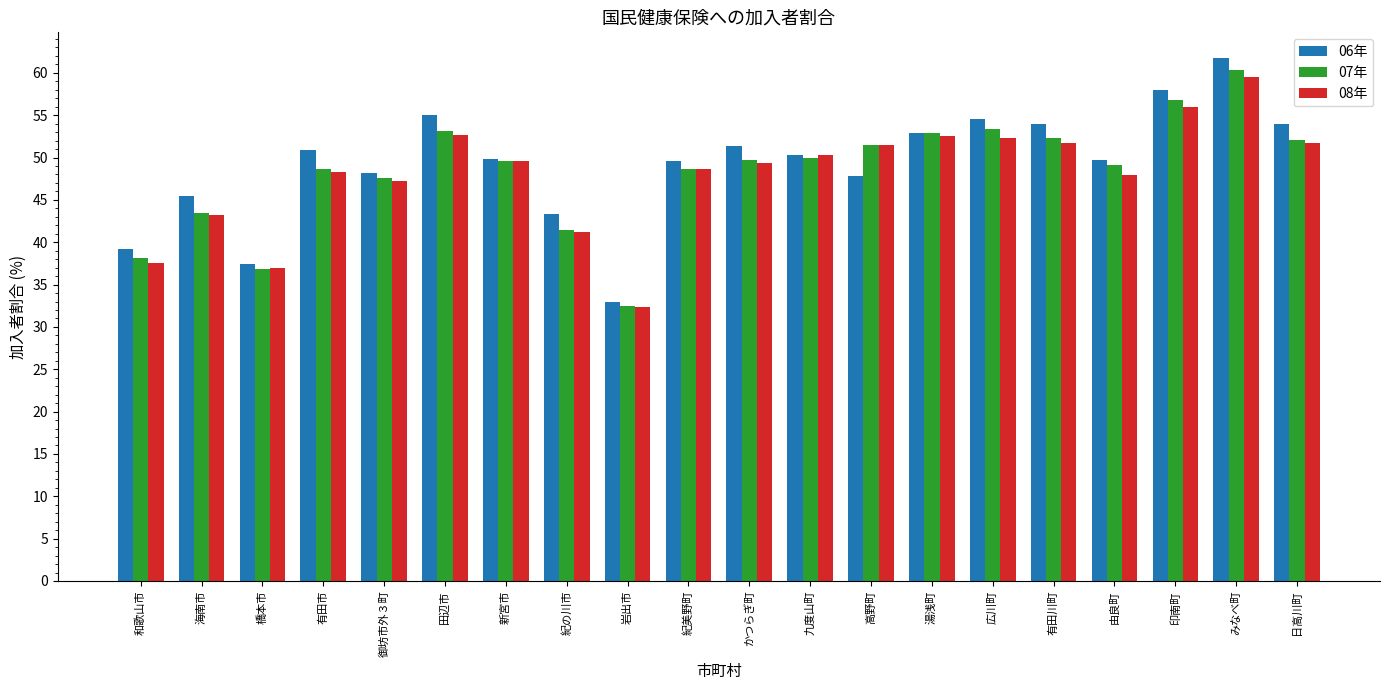

What is the label of the 13th bar from the left?

高野町